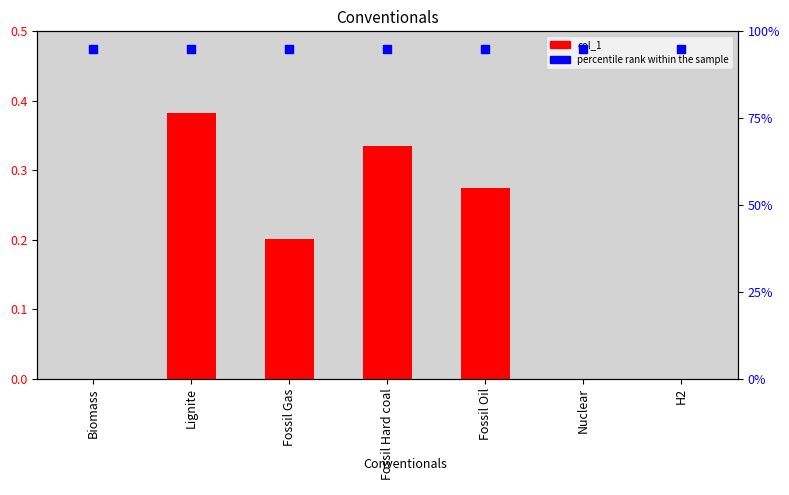

Which series reaches the minimum Y coordinate?

col_1